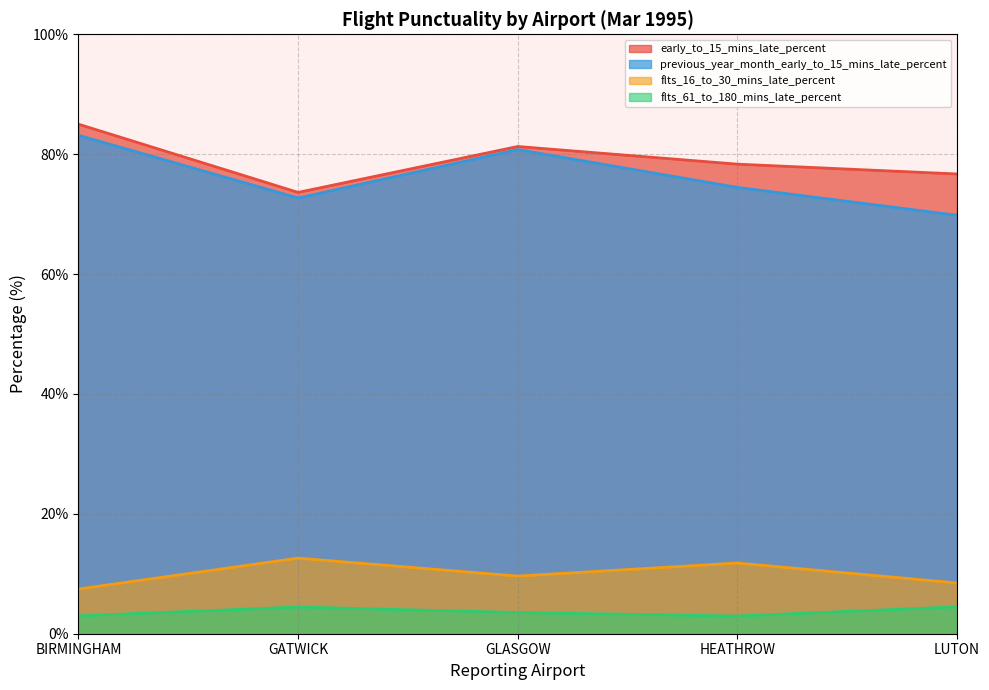

What value does the early_to_15_mins_late_percent series have at HEATHROW?

78.3